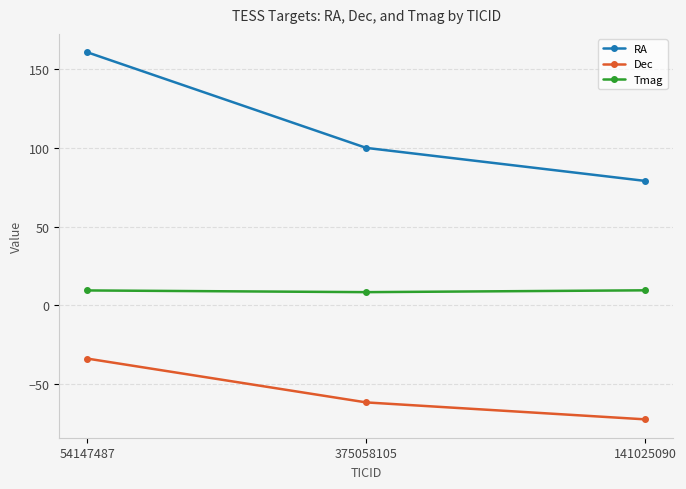

Rank the series by their maximum value, from highest to lowest.

RA, Tmag, Dec